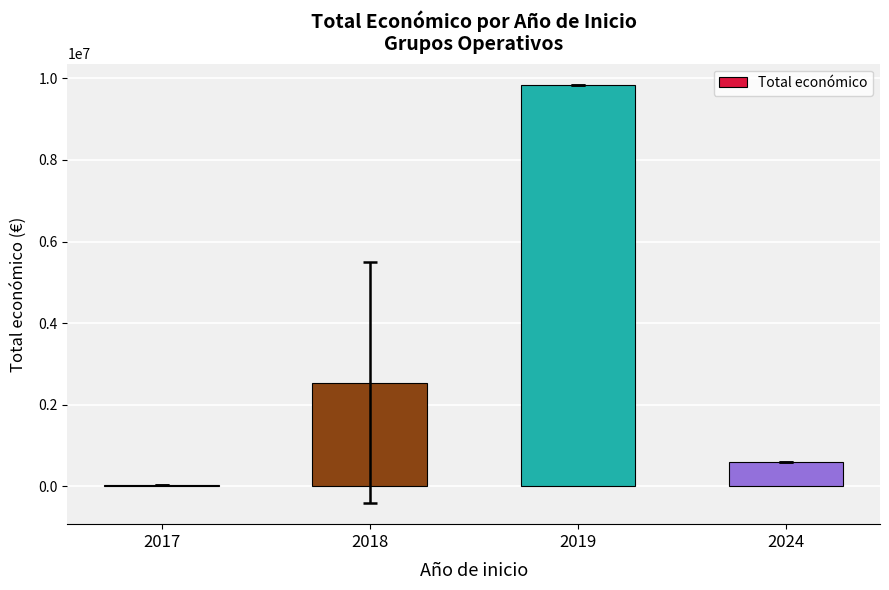

List the labels in order of value, smallest first.

2017, 2024, 2018, 2019